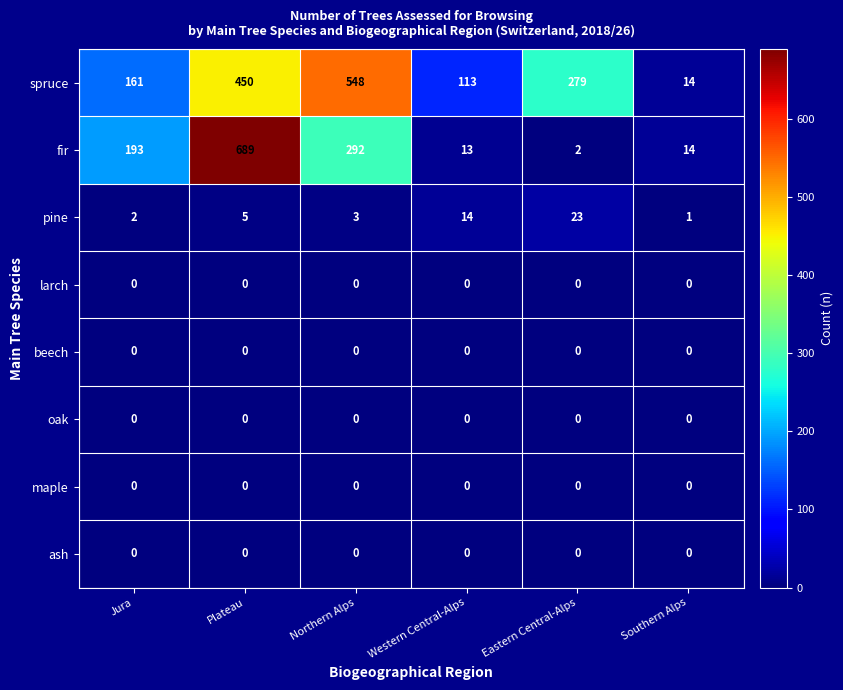

What is the sum of all spruce values?

1565